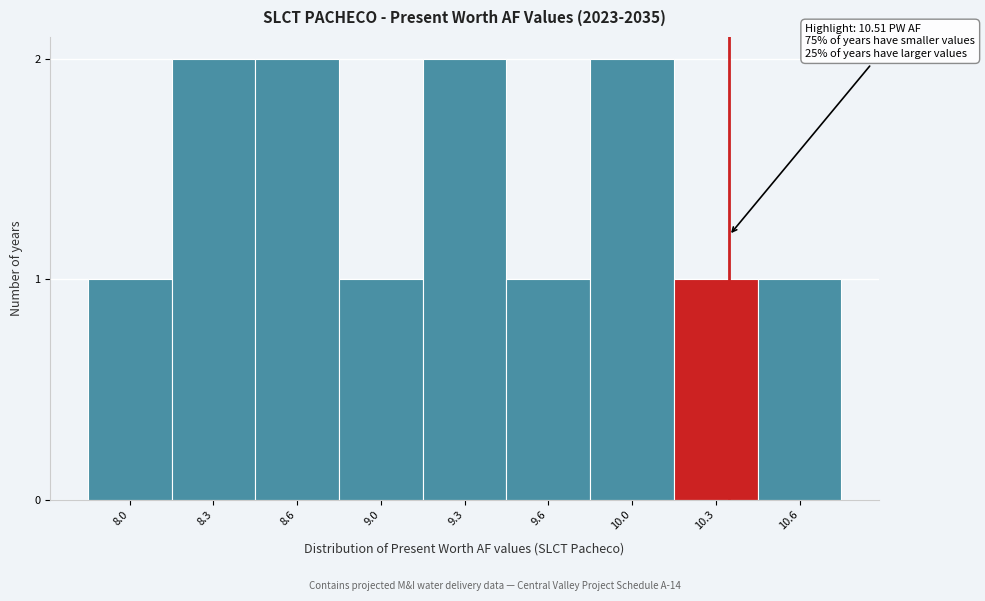

Reading left to right, transcribe all the data shown in this chart.

1	2	2	1	2	1	2	1	1